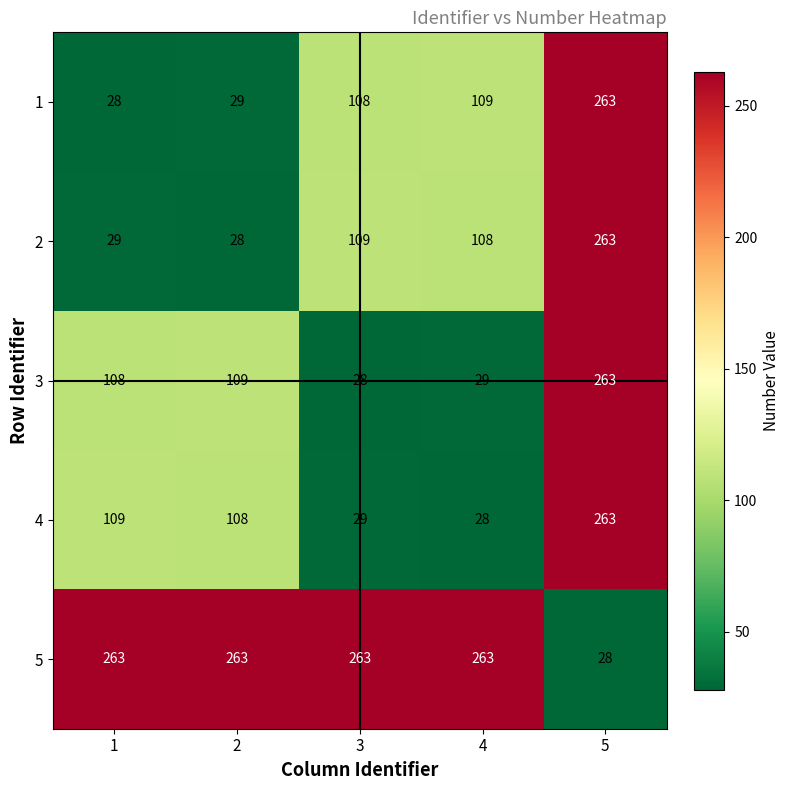

Reading left to right, extract all data points from this chart.

1: 1=28	2=29	3=108	4=109	5=263
2: 1=29	2=28	3=109	4=108	5=263
3: 1=108	2=109	3=28	4=29	5=263
4: 1=109	2=108	3=29	4=28	5=263
5: 1=263	2=263	3=263	4=263	5=28